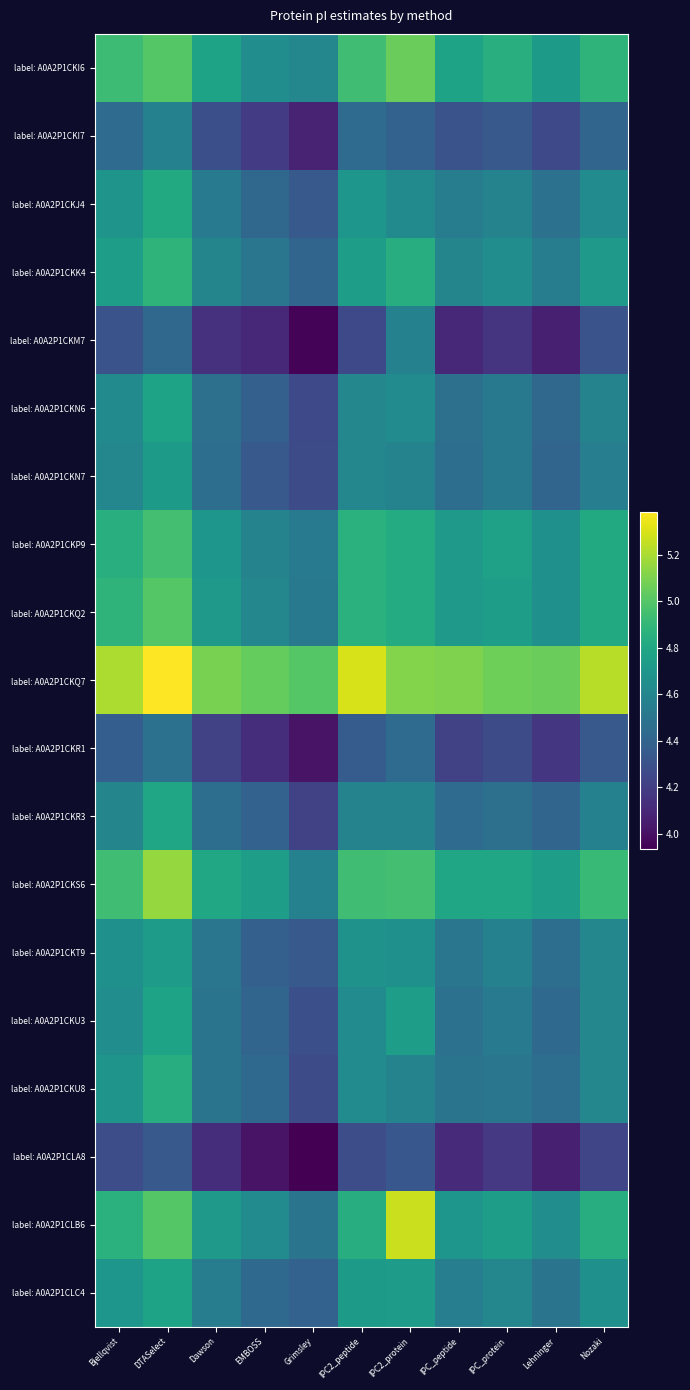

What is the total value across all series at Lehninger?

85.1